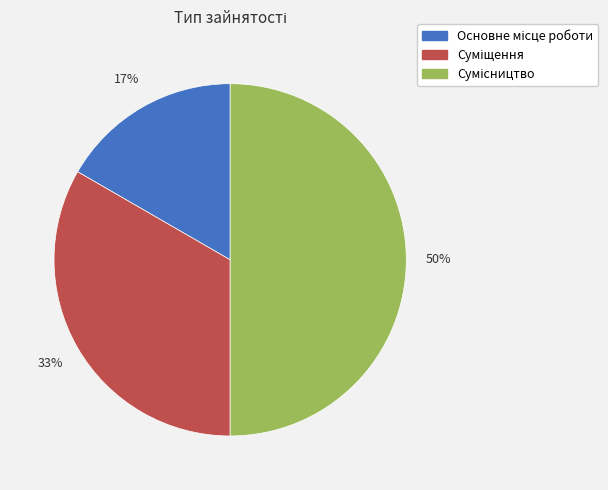

To the nearest percent, what is the difference between the largest and smallest slice percentages?

33%